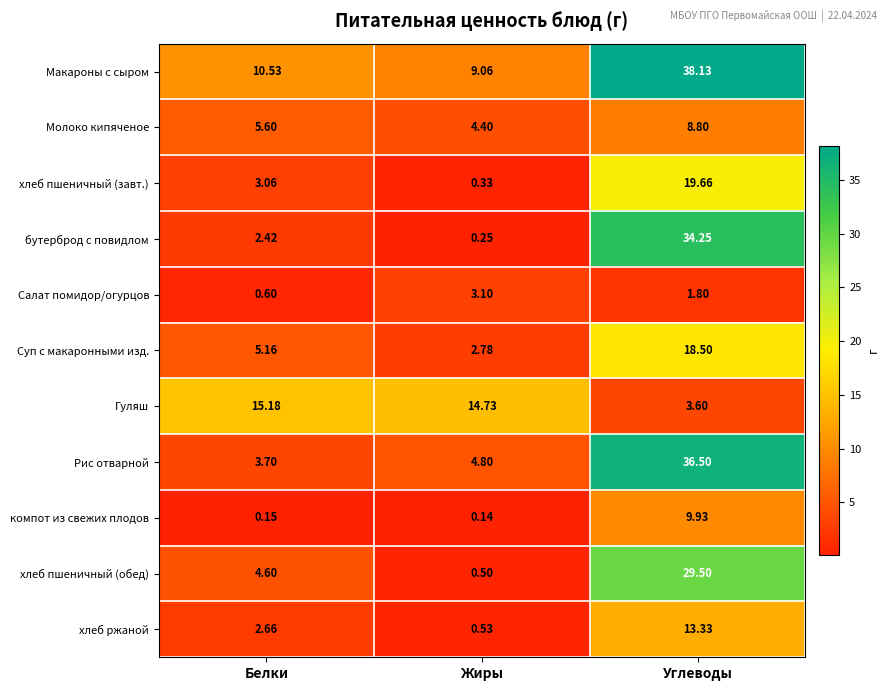

Which series has the largest range (max minus min)?

бутерброд с повидлом